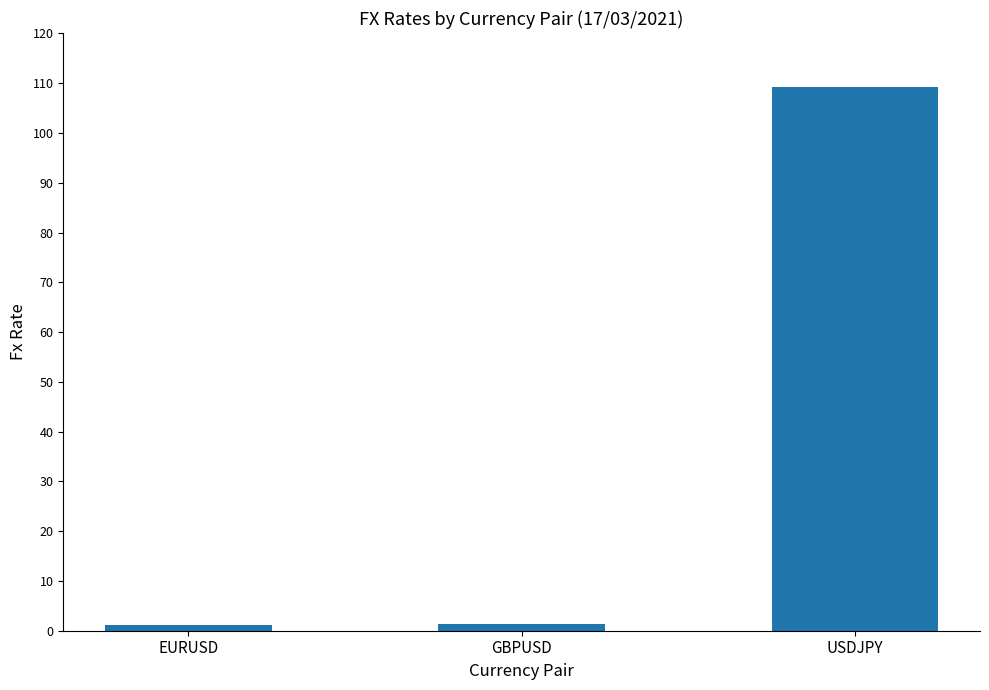

The chart shows a value of 184.5 at USDJPY. True or false?

False